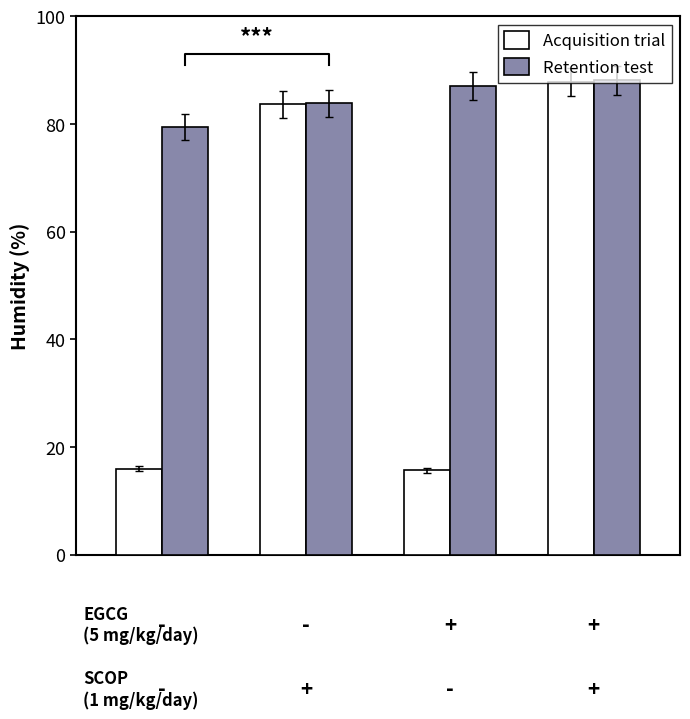

What is the greatest value displayed?

88.1